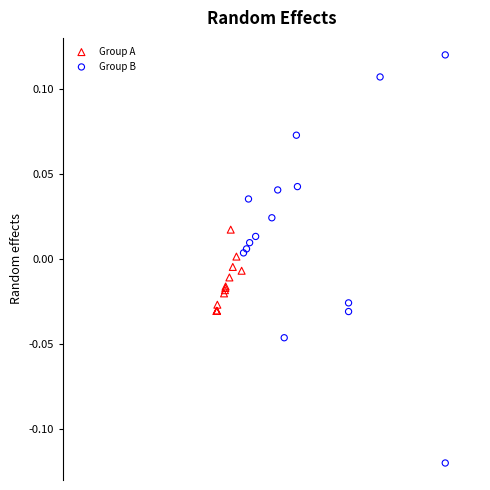

Which series reaches the maximum Y coordinate?

Group B